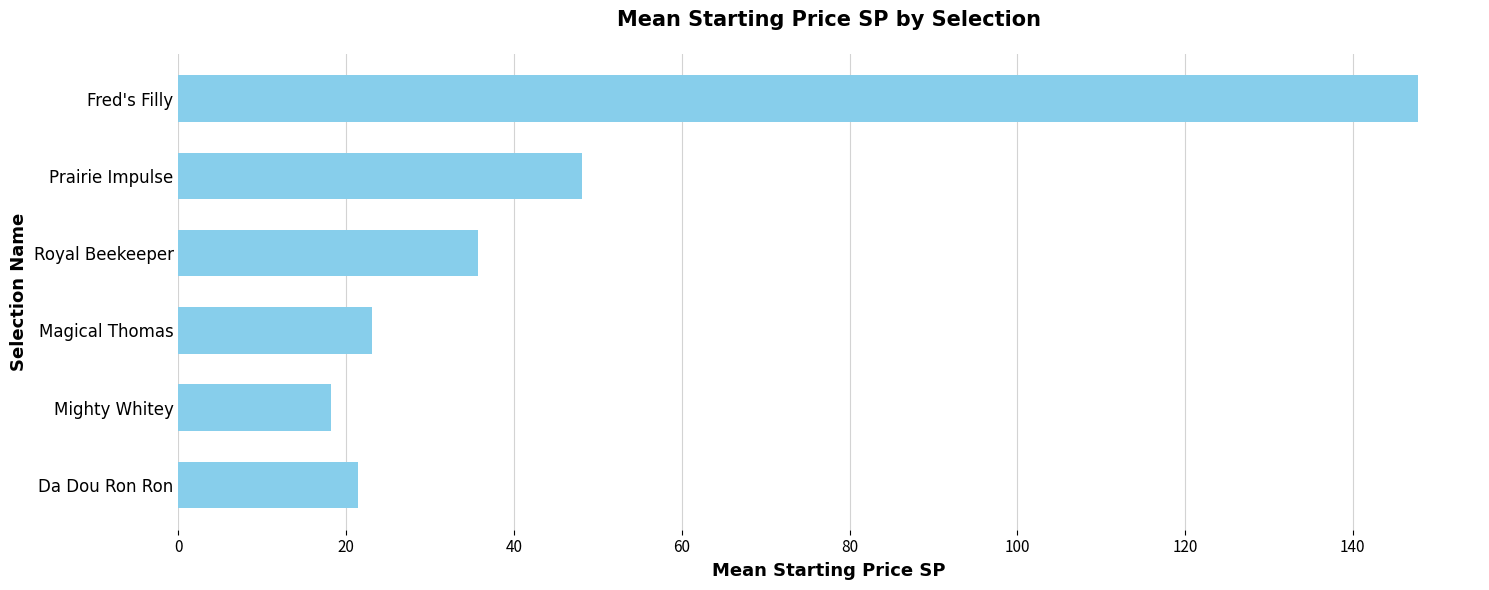

At which category does the chart reach its minimum across all series?

Mighty Whitey